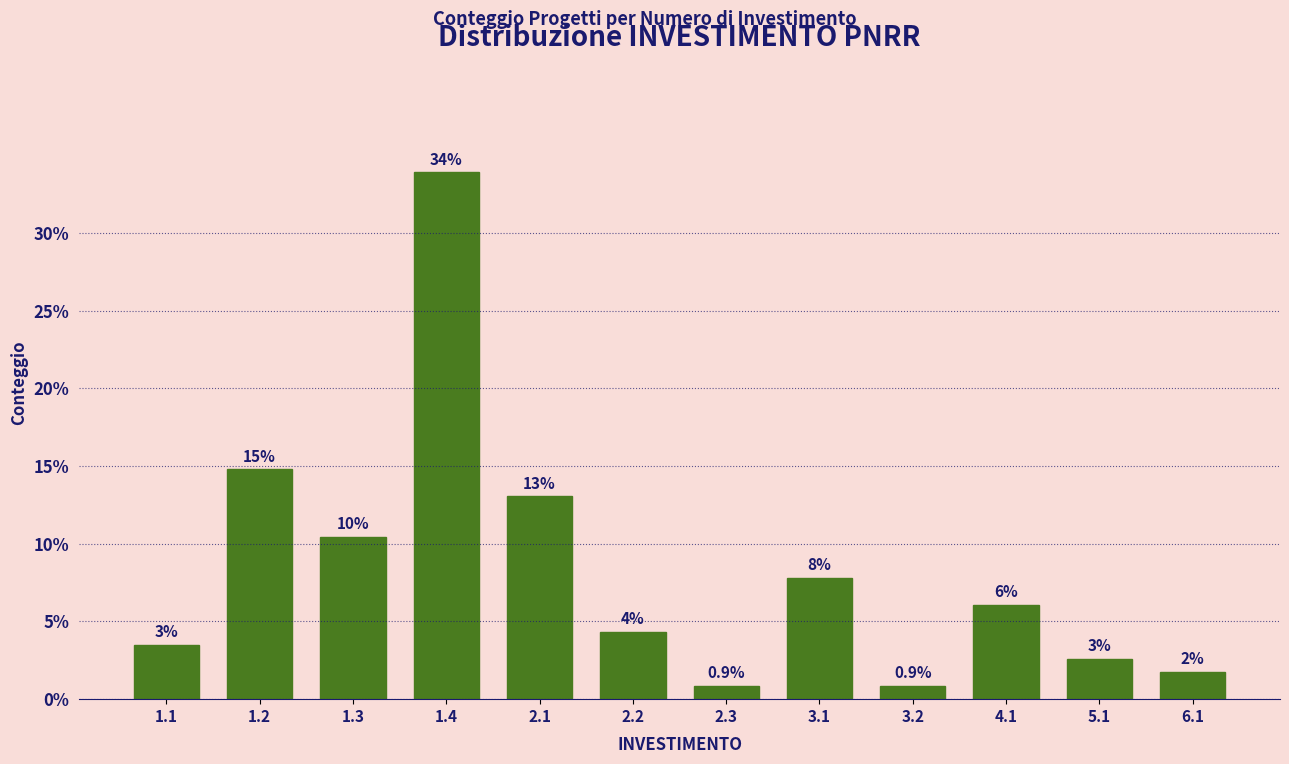

Are the bars horizontal?

No